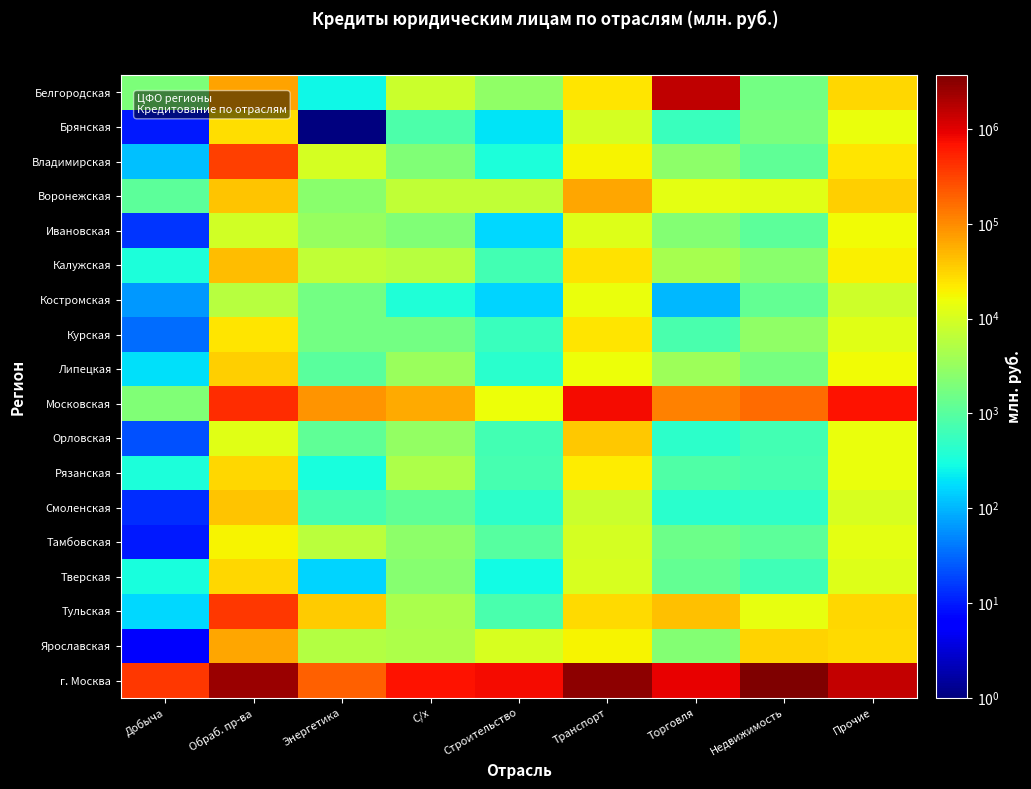

Reading left to right, what are all the values shown in this chart?

Белгородская: Добыча=1970.0	Обраб. пр-ва=67227.0	Энергетика=265.0	С/х=8119.0	Строительство=2804.0	Транспорт=23134.0	Торговля=1554346.0	Недвижимость=1638.0	Прочие=29745.0
Брянская: Добыча=10.0	Обраб. пр-ва=26523.0	Энергетика=0.1	С/х=830.0	Строительство=197.0	Транспорт=9778.0	Торговля=579.0	Недвижимость=1883.0	Прочие=15131.0
Владимирская: Добыча=114.0	Обраб. пр-ва=331101.0	Энергетика=9998.0	С/х=2063.0	Строительство=338.0	Транспорт=18434.0	Торговля=2636.0	Недвижимость=1185.0	Прочие=23527.0
Воронежская: Добыча=1079.0	Обраб. пр-ва=39508.0	Энергетика=2472.0	С/х=6904.0	Строительство=6784.0	Транспорт=64778.0	Торговля=12793.0	Недвижимость=12305.0	Прочие=34820.0
Ивановская: Добыча=15.0	Обраб. пр-ва=9433.0	Энергетика=3204.0	С/х=2085.0	Строительство=167.0	Транспорт=11334.0	Торговля=2183.0	Недвижимость=1129.0	Прочие=16745.0
Калужская: Добыча=345.0	Обраб. пр-ва=45497.0	Энергетика=6949.0	С/х=5797.0	Строительство=700.0	Транспорт=24696.0	Торговля=4265.0	Недвижимость=2455.0	Прочие=19755.0
Костромская: Добыча=63.0	Обраб. пр-ва=5734.0	Энергетика=1646.0	С/х=362.0	Строительство=160.0	Транспорт=14438.0	Торговля=106.0	Недвижимость=1236.0	Прочие=8888.0
Курская: Добыча=33.0	Обраб. пр-ва=23467.0	Энергетика=1689.0	С/х=1704.0	Строительство=557.0	Транспорт=23964.0	Торговля=772.0	Недвижимость=2832.0	Прочие=12599.0
Липецкая: Добыча=183.0	Обраб. пр-ва=33427.0	Энергетика=1023.0	С/х=3324.0	Строительство=416.0	Транспорт=15562.0	Торговля=3603.0	Недвижимость=1778.0	Прочие=16892.0
Московская: Добыча=2160.0	Обраб. пр-ва=444029.0	Энергетика=84807.0	С/х=59891.0	Строительство=15729.0	Транспорт=774209.0	Торговля=119741.0	Недвижимость=166012.0	Прочие=671477.0
Орловская: Добыча=22.0	Обраб. пр-ва=12462.0	Энергетика=1142.0	С/х=3062.0	Строительство=700.0	Транспорт=37586.0	Торговля=466.0	Недвижимость=695.0	Прочие=14947.0
Рязанская: Добыча=346.0	Обраб. пр-ва=29519.0	Энергетика=322.0	С/х=4771.0	Строительство=747.0	Транспорт=21460.0	Торговля=867.0	Недвижимость=741.0	Прочие=14931.0
Смоленская: Добыча=13.0	Обраб. пр-ва=40777.0	Энергетика=735.0	С/х=1158.0	Строительство=456.0	Транспорт=8318.0	Торговля=431.0	Недвижимость=491.0	Прочие=10680.0
Тамбовская: Добыча=10.0	Обраб. пр-ва=18703.0	Энергетика=6091.0	С/х=2727.0	Строительство=977.0	Транспорт=9930.0	Торговля=1482.0	Недвижимость=1111.0	Прочие=13528.0
Тверская: Добыча=312.0	Обраб. пр-ва=29305.0	Энергетика=158.0	С/х=2311.0	Строительство=285.0	Транспорт=10558.0	Торговля=1252.0	Недвижимость=662.0	Прочие=11685.0
Тульская: Добыча=165.0	Обраб. пр-ва=391685.0	Энергетика=36621.0	С/х=4536.0	Строительство=784.0	Транспорт=28804.0	Торговля=43228.0	Недвижимость=14007.0	Прочие=30540.0
Ярославская: Добыча=6.0	Обраб. пр-ва=63775.0	Энергетика=5344.0	С/х=4822.0	Строительство=10653.0	Транспорт=18534.0	Торговля=2251.0	Недвижимость=31211.0	Прочие=28000.0
г. Москва: Добыча=375370.0	Обраб. пр-ва=2520583.0	Энергетика=193532.0	С/х=682225.0	Строительство=769608.0	Транспорт=3064226.0	Торговля=926033.0	Недвижимость=3707769.0	Прочие=1516359.0